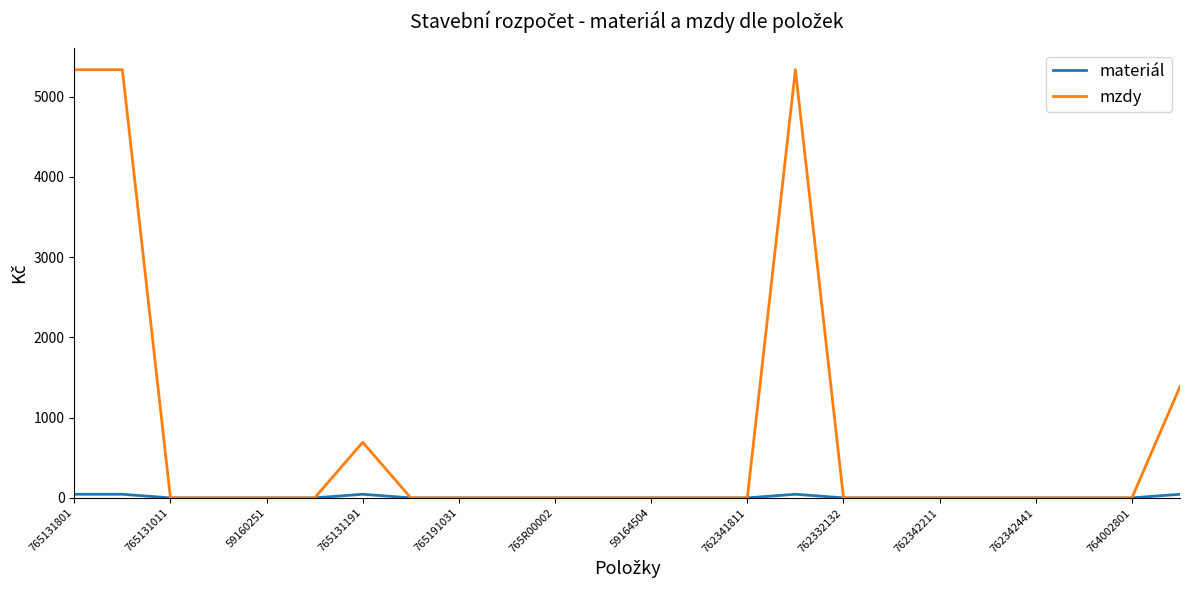

True or false: mzdy has more than 0 points higher than both neighbors.

True